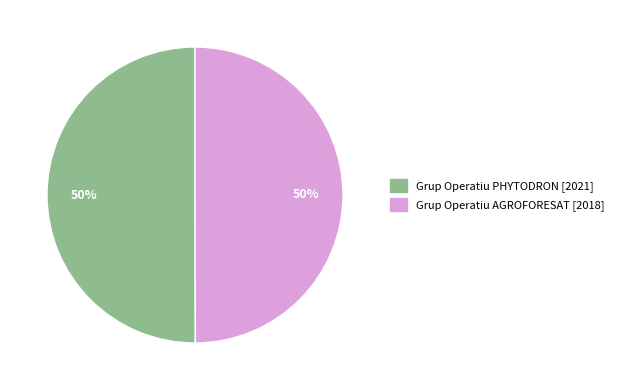

What is the ratio of the value at Grup Operatiu PHYTODRON to the value at Grup Operatiu AGROFORESAT?

1.0